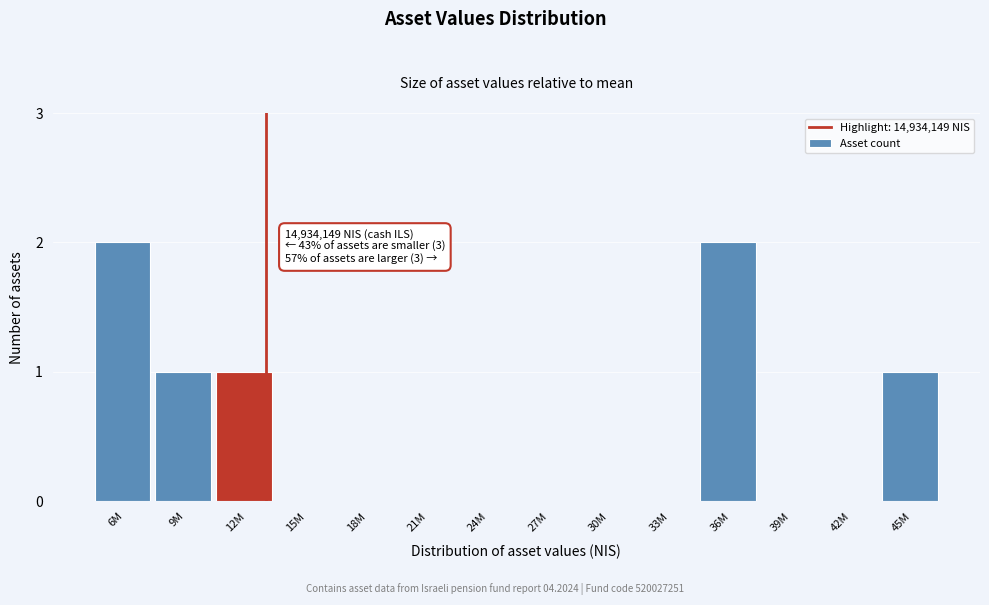

Reading left to right, extract all data points from this chart.

6M=2	9M=1	12M=1	15M=0	18M=0	21M=0	24M=0	27M=0	30M=0	33M=0	36M=2	39M=0	42M=0	45M=1